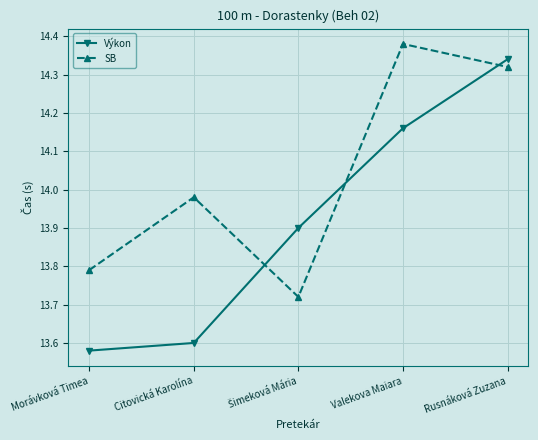

How many interior local valleys does the SB series have?

1